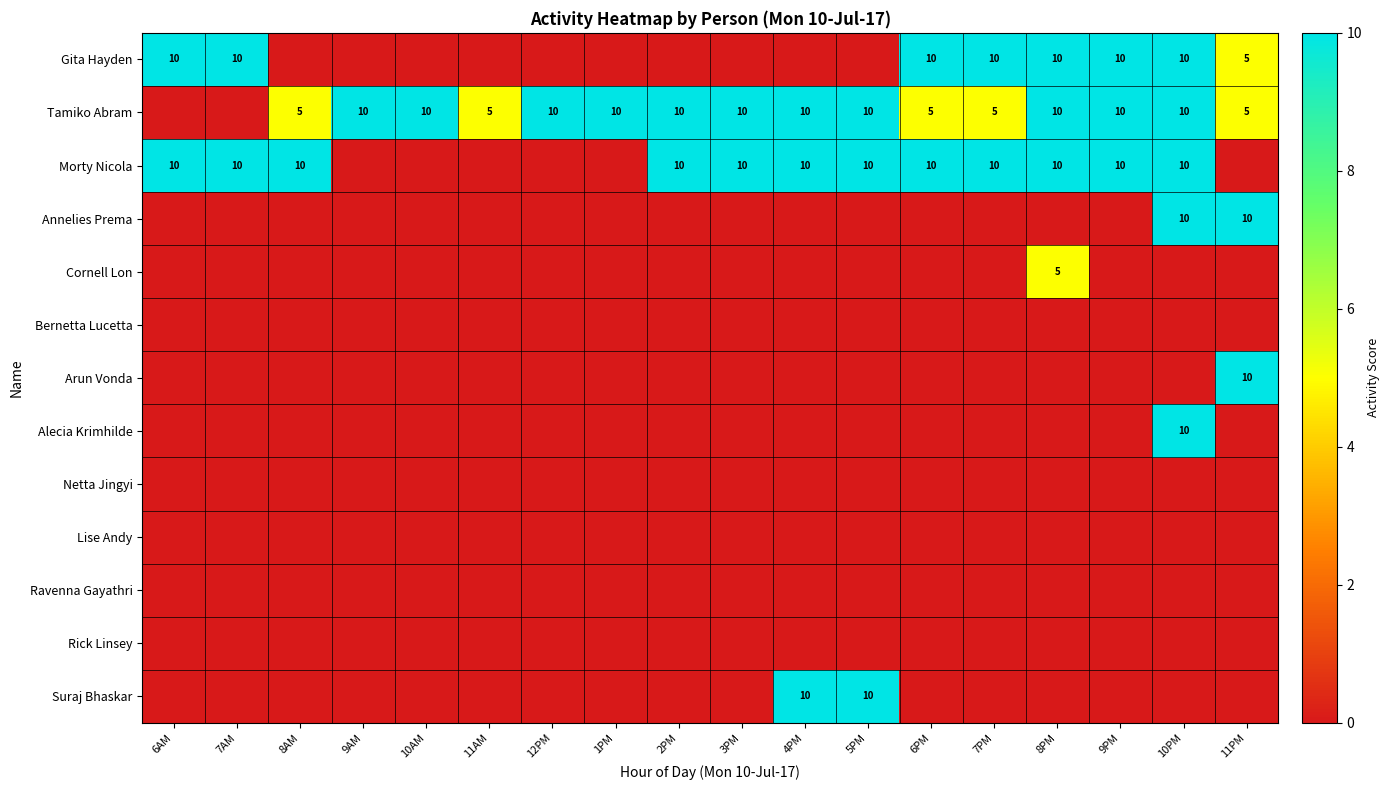

The value of Morty Nicola at 5PM is 10. True or false?

True